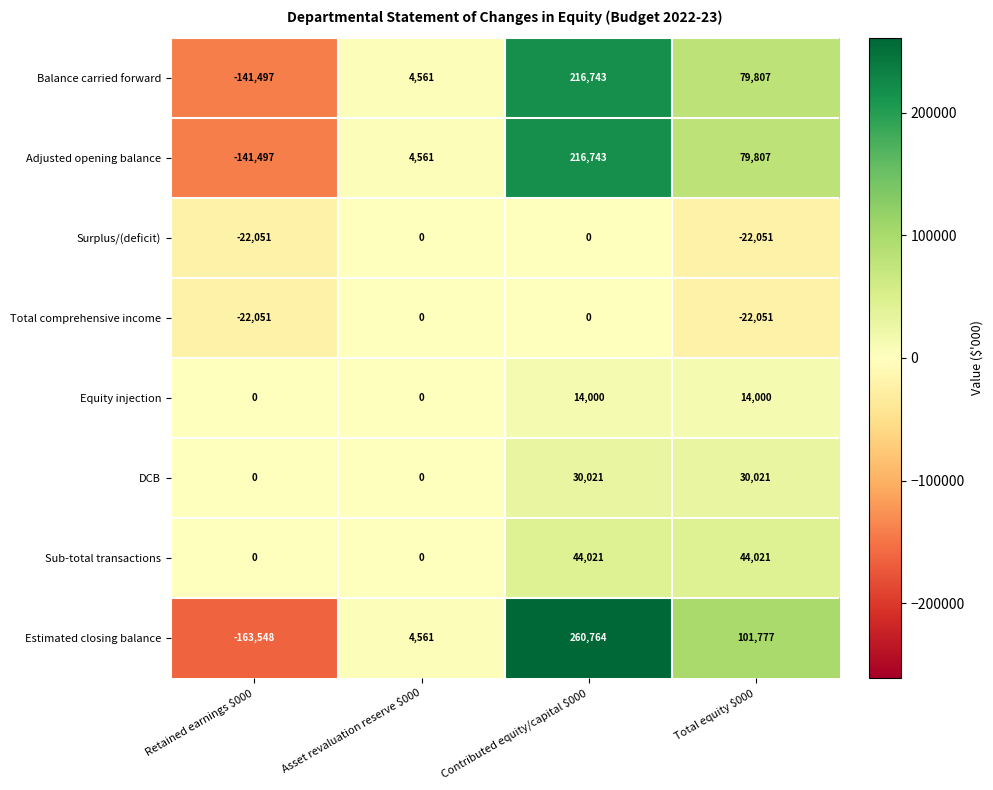

What value does the Estimated closing balance series have at Contributed equity/capital $000?

260764